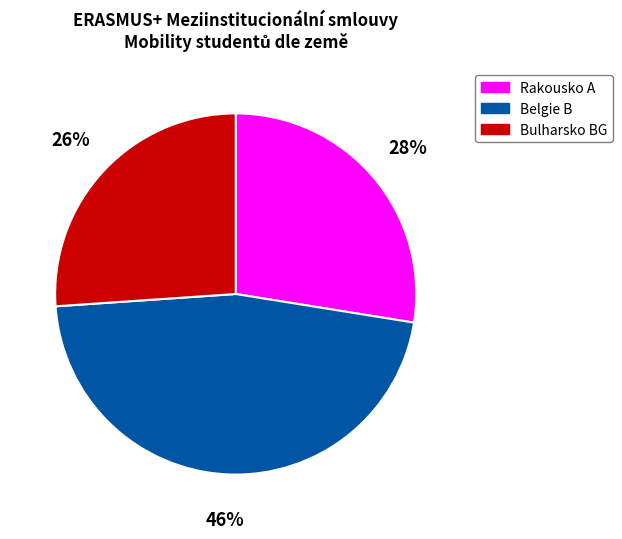

Does any single category account for the majority?

No